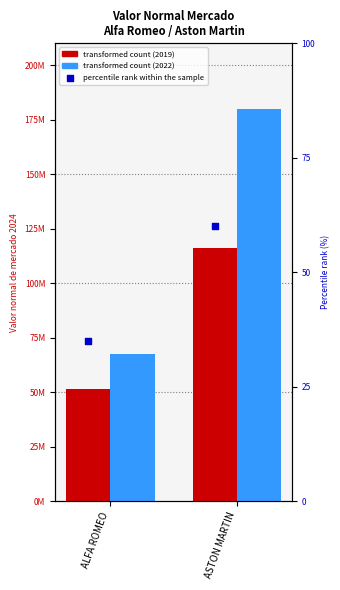

Which has a higher value, ALFA ROMEO or ASTON MARTIN?

ASTON MARTIN